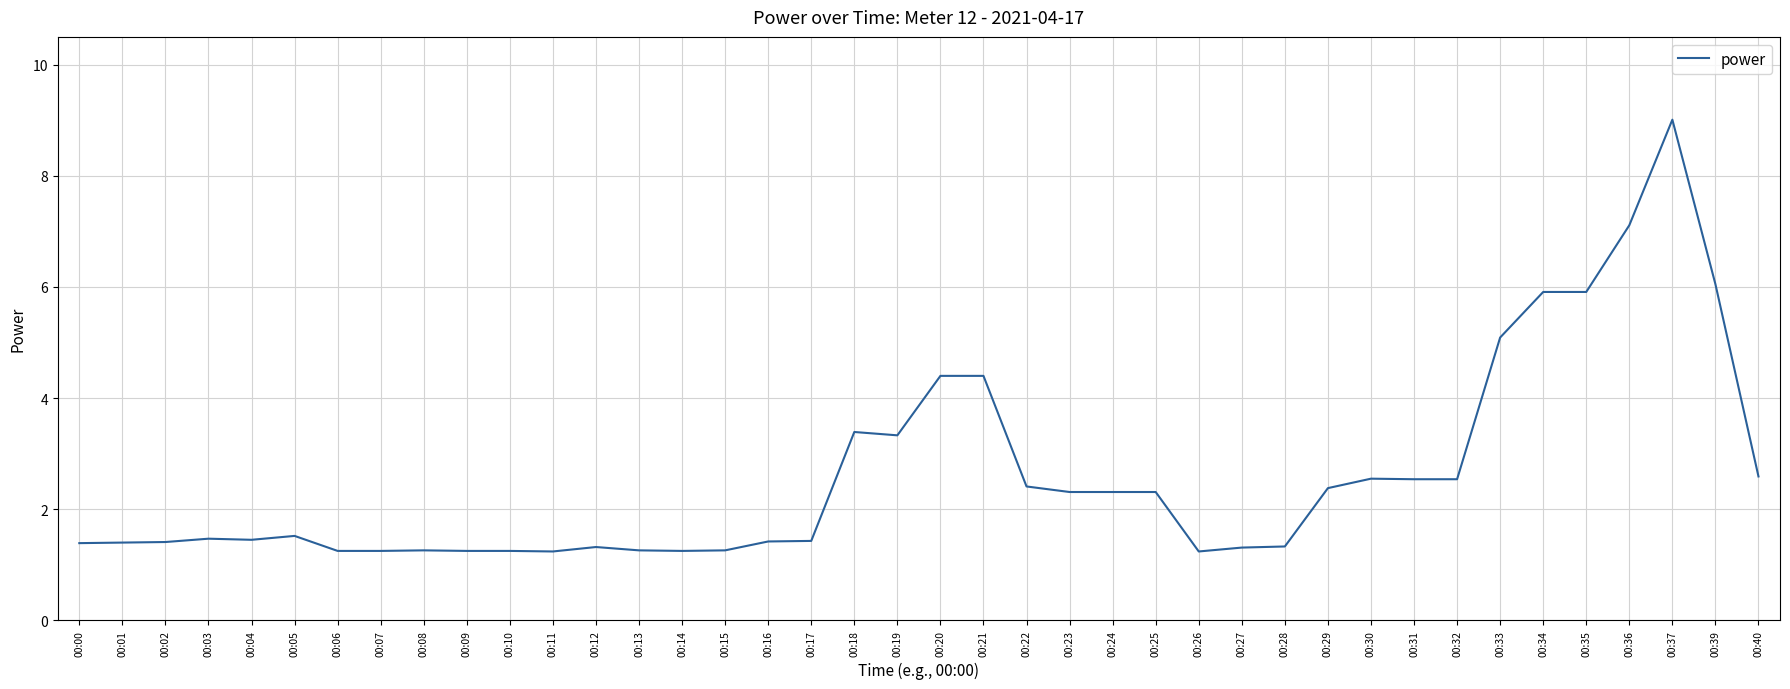

Approximately how many times larger is the value at 00:05 compared to 00:06?

1.2